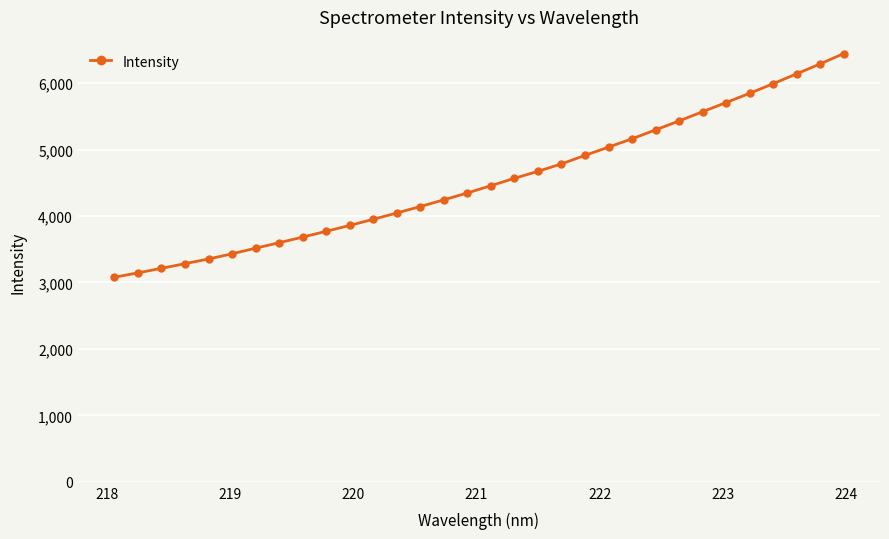

What is the value of the 27th point from the left?

5707.2